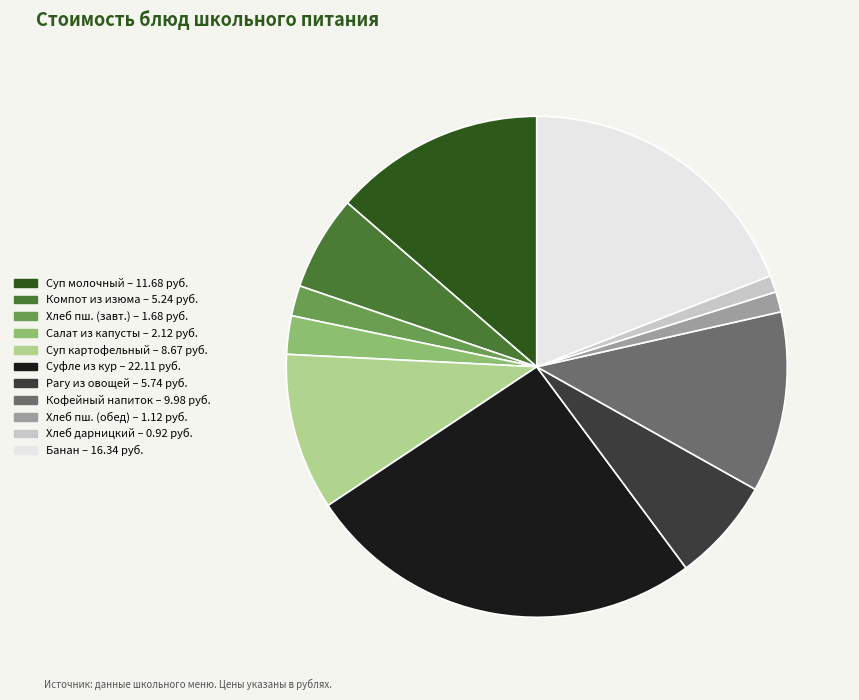

Does any single category account for the majority?

No